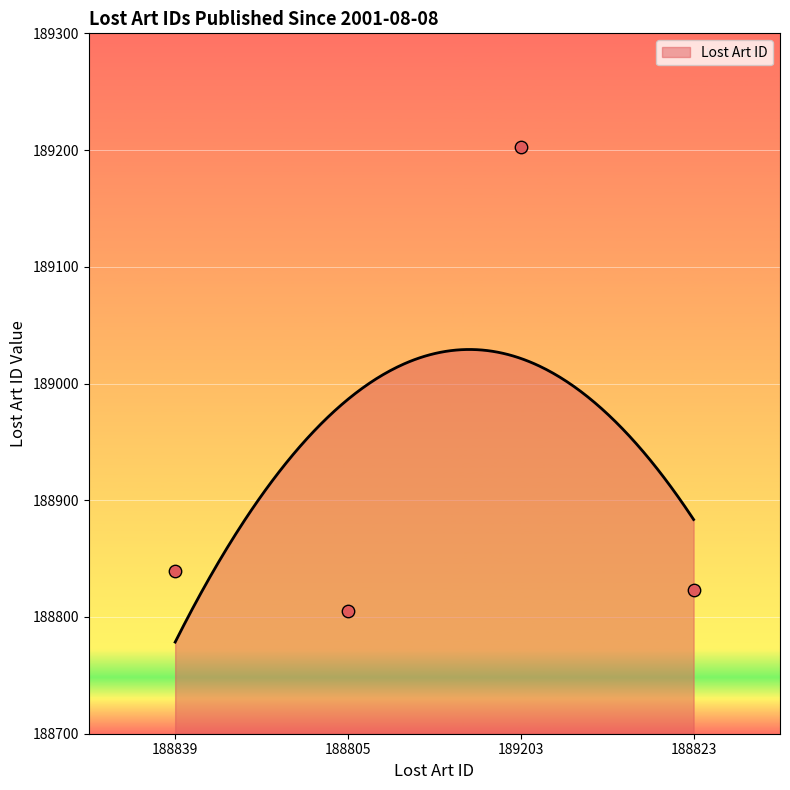

What is the ratio of the value at 188839 to the value at 189203?

1.0